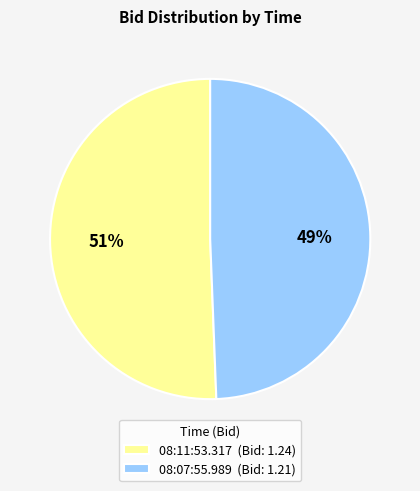

What percentage is the 08:11:53.317 slice, to the nearest percent?

51%